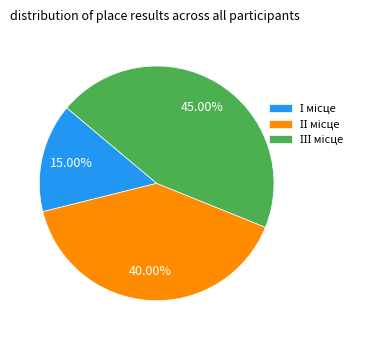

Is there a majority slice in this chart?

No